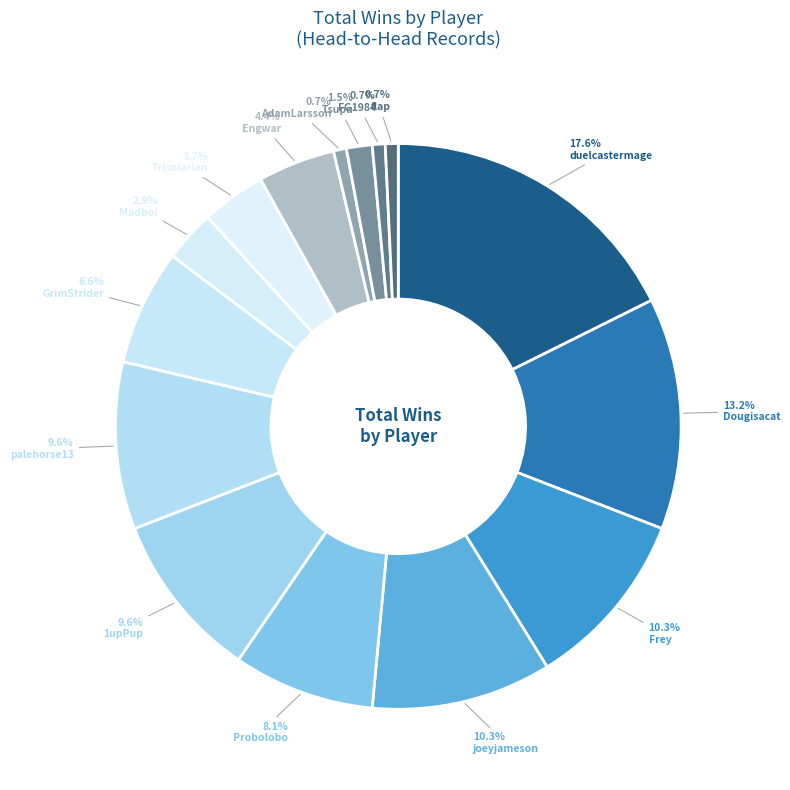

How many slices are in this pie chart?

15